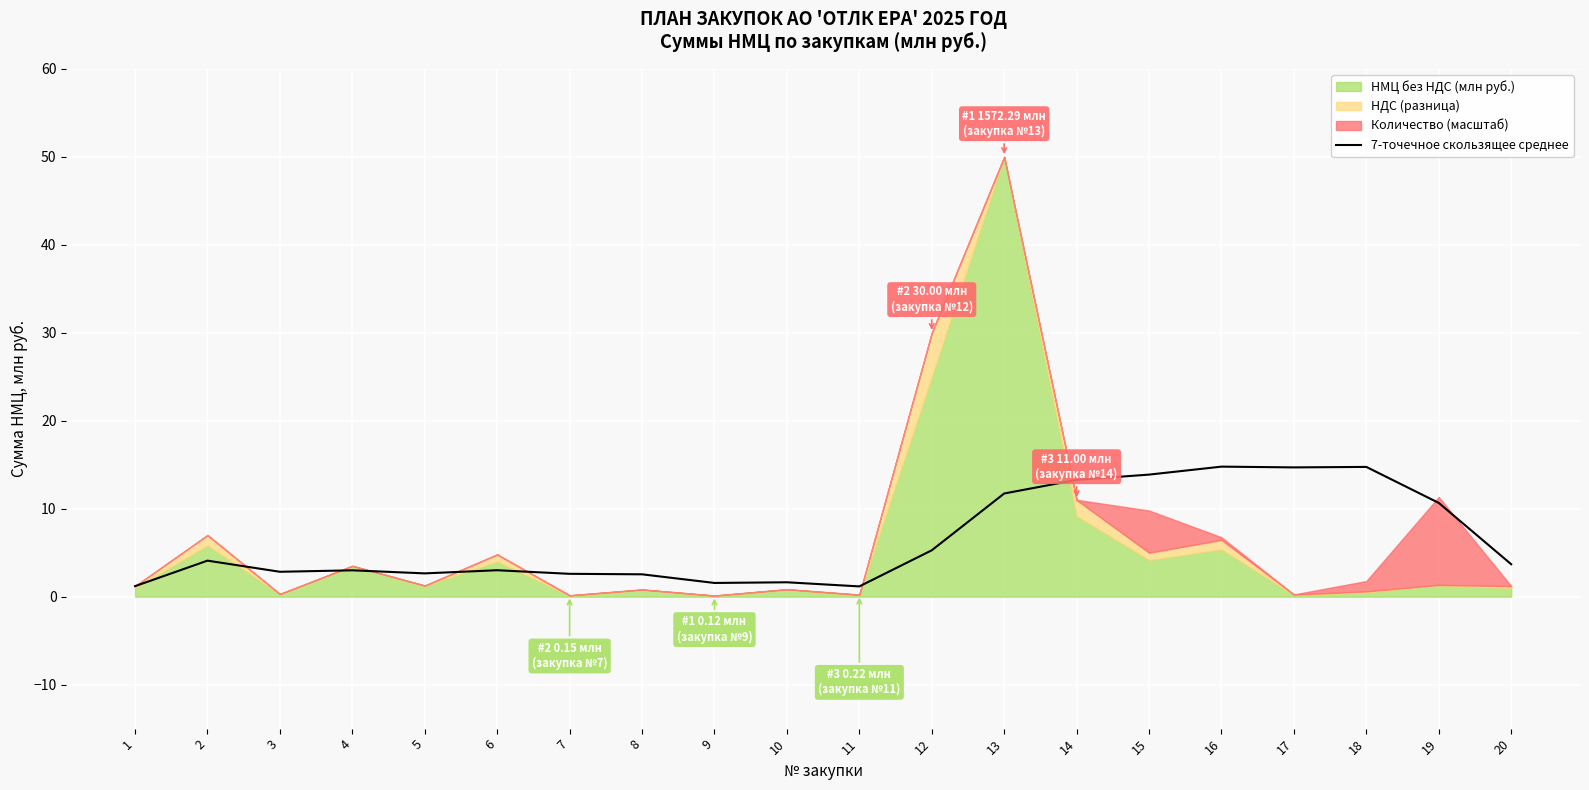

What is the sum of all values?

129.1